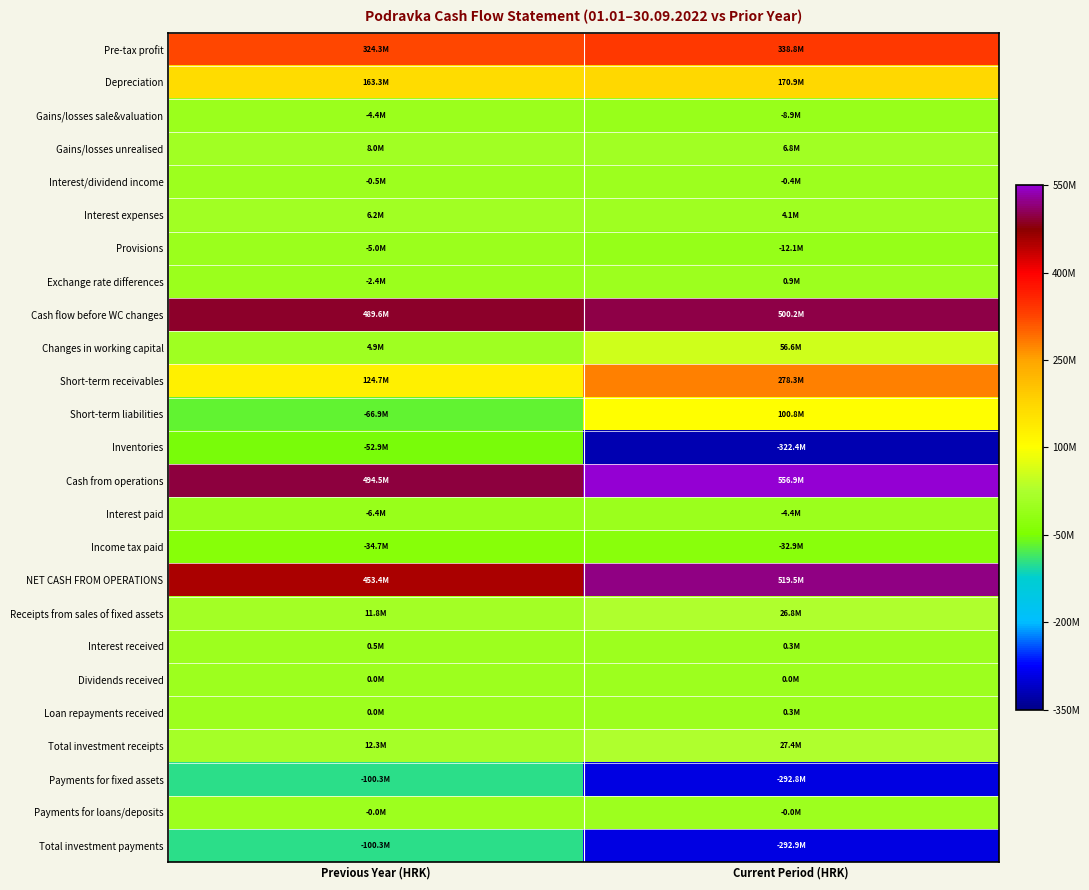

Between Previous Year (HRK) and Current Period (HRK), which series saw the biggest shift?

Inventories